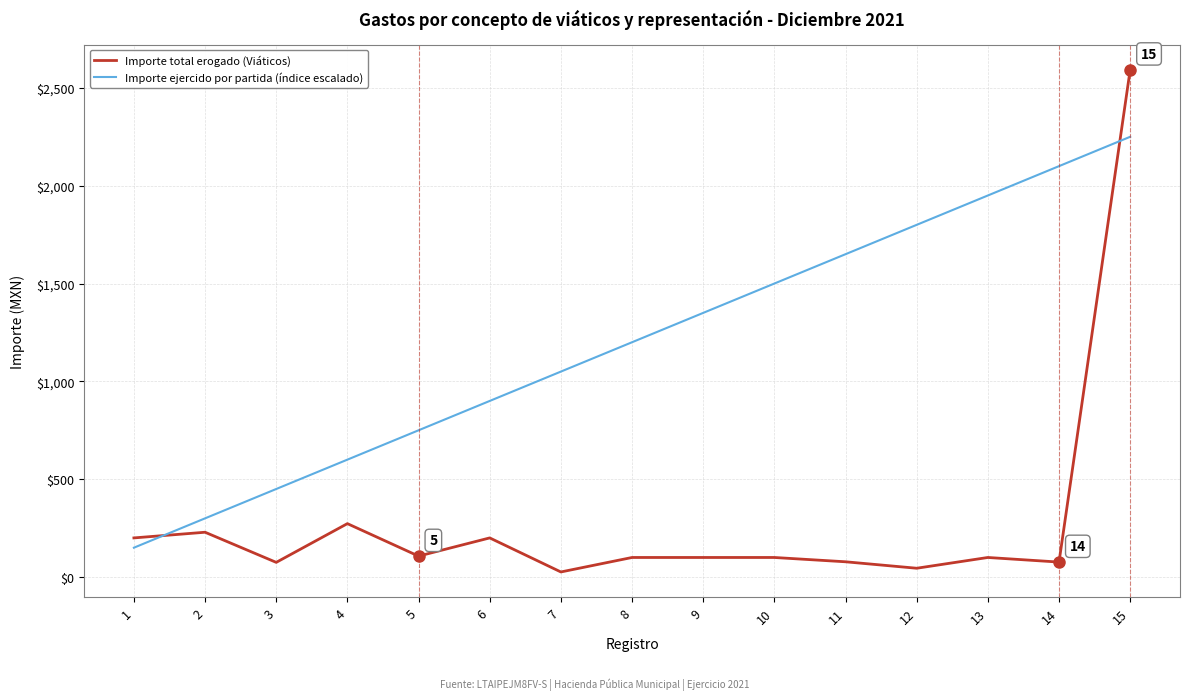

What is the total value across all series at 14?

2176.5